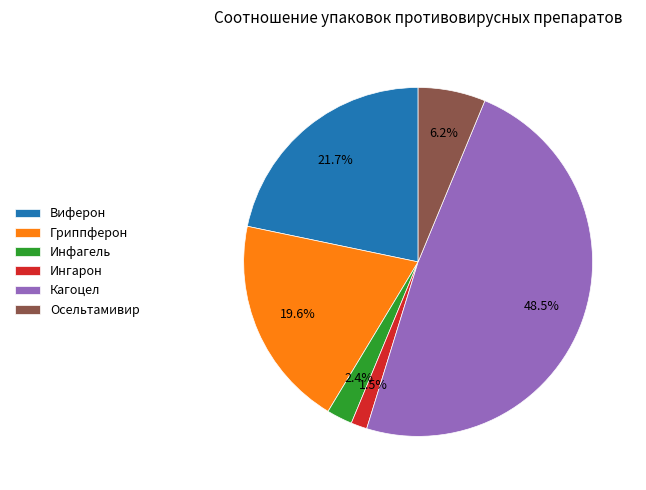

Approximately how many times larger is the value at Осельтамивир compared to Виферон?

0.3